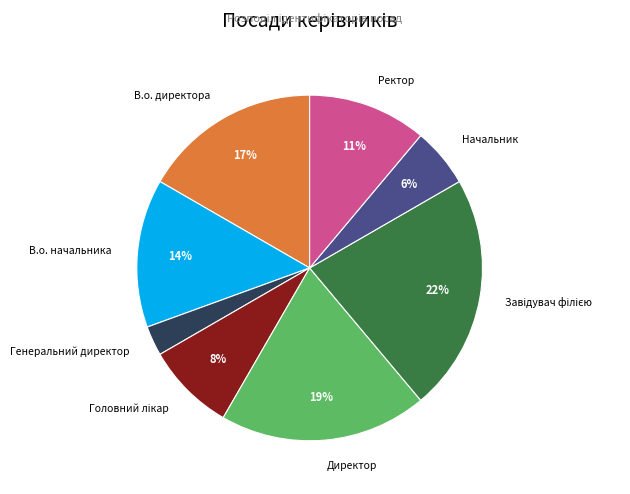

Is it true that В.о. начальника is 1% of the pie?

False